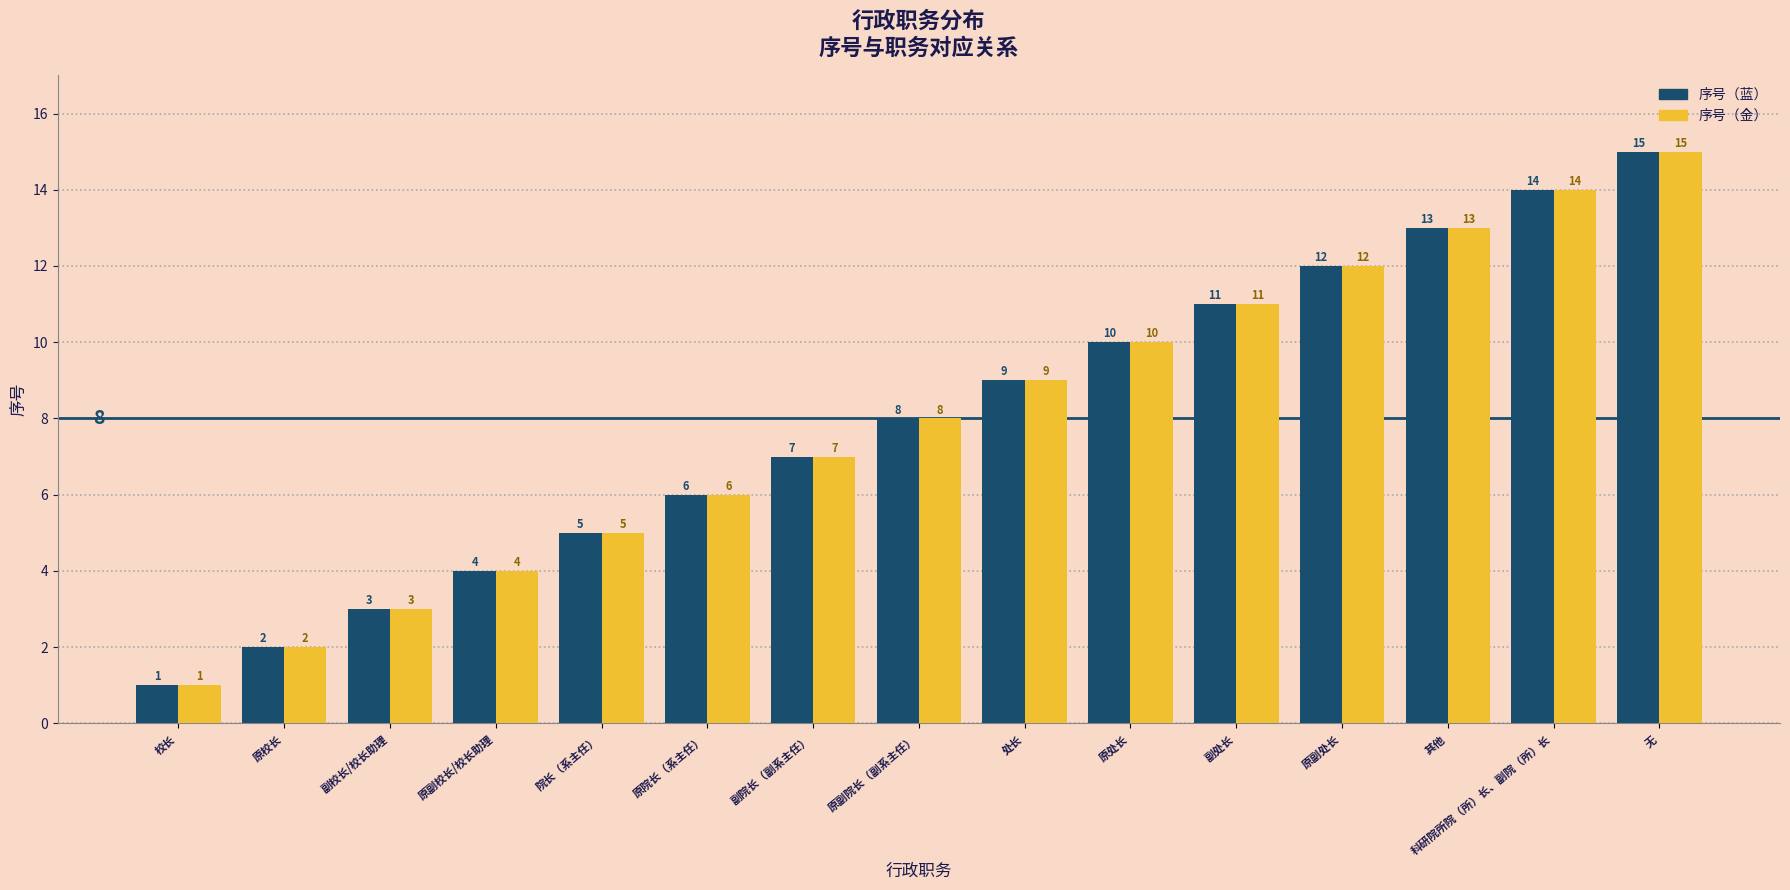

At which label is 序号（蓝） closest to 8?

原副院长（副系主任）